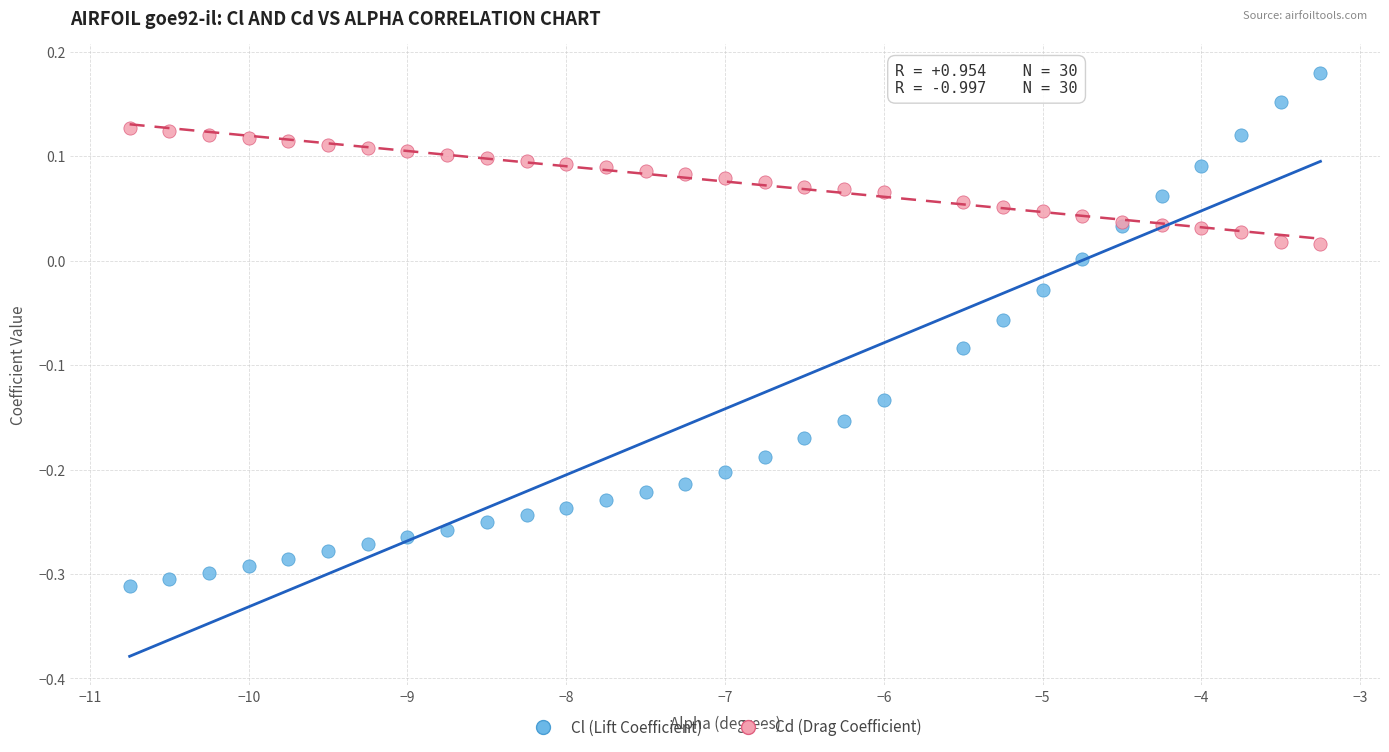

Which series contains the highest Y value?

Cl (Lift Coefficient)